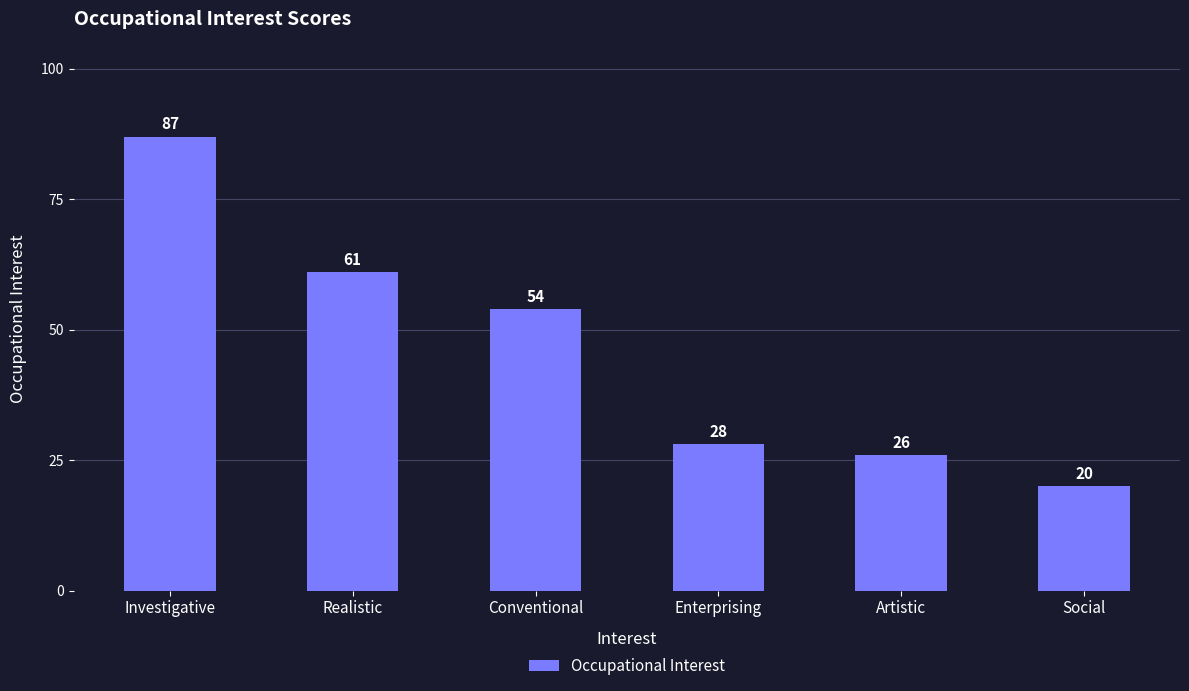

What is the approximate value at Enterprising?

28